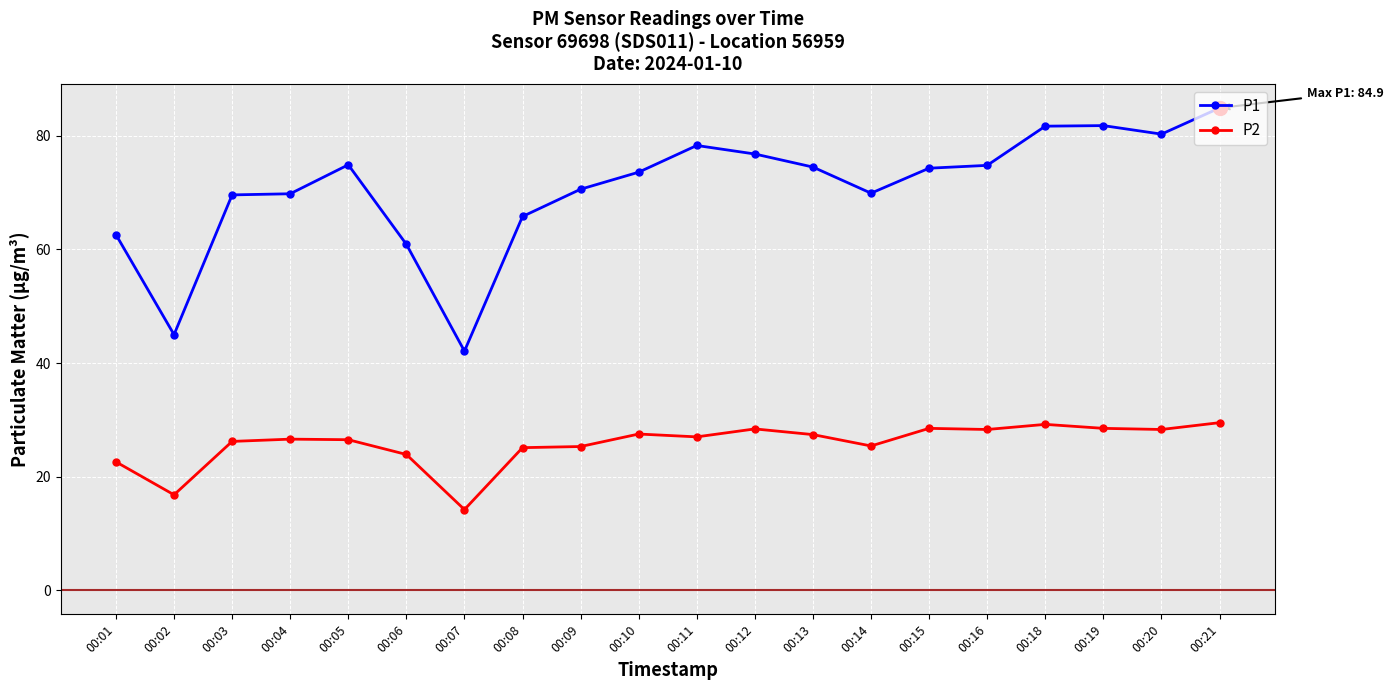

True or false: P2 and P1 intersect in this chart.

False